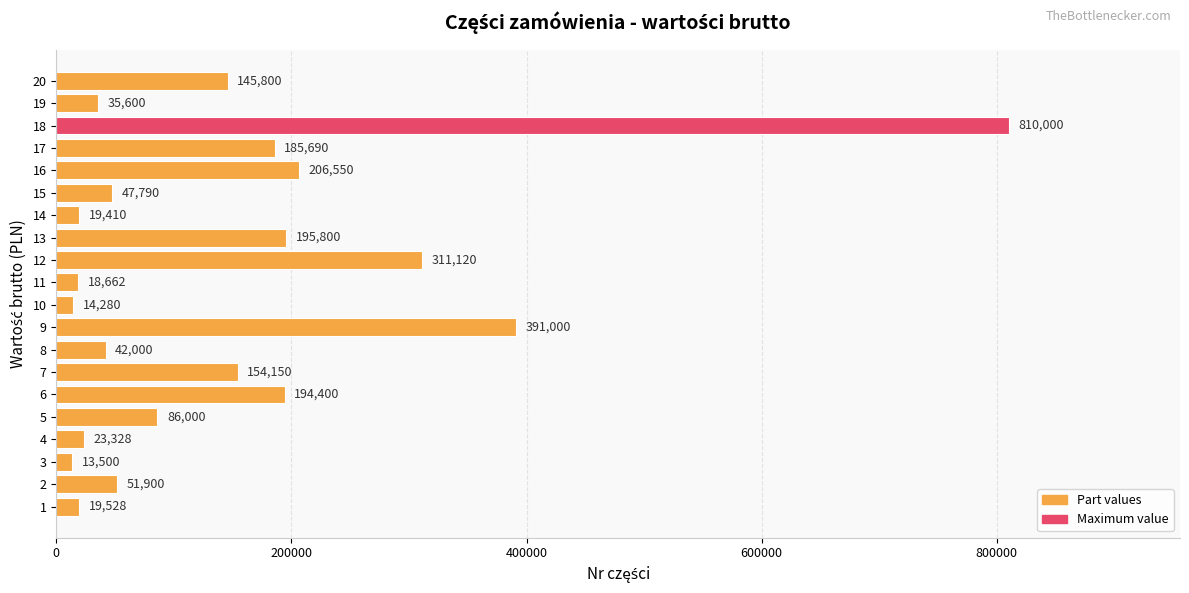

What is the minimum value shown in the chart?

13500